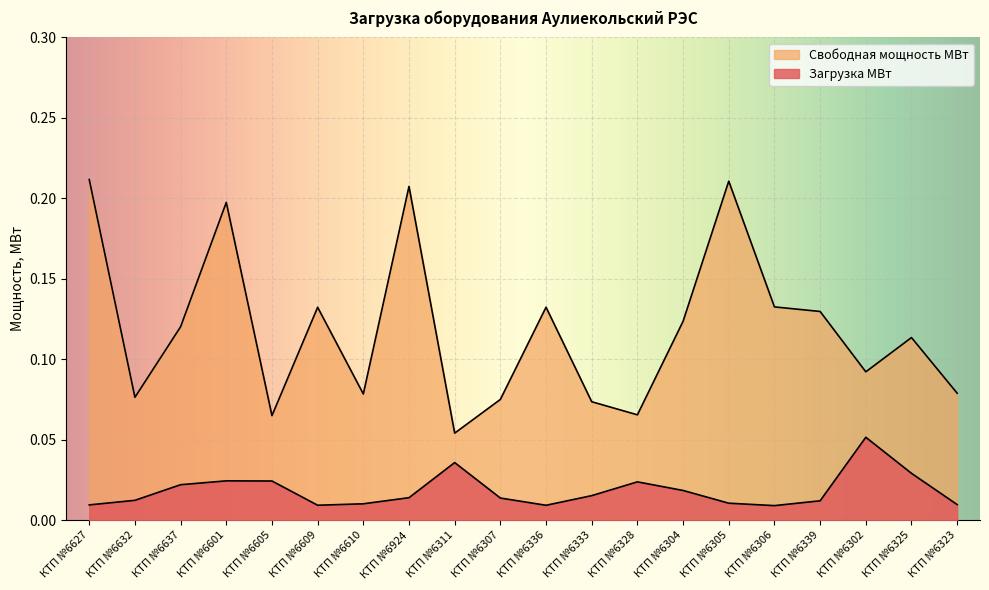

Where is Свободная мощность МВт nearest to the value 0?

КТП №6311